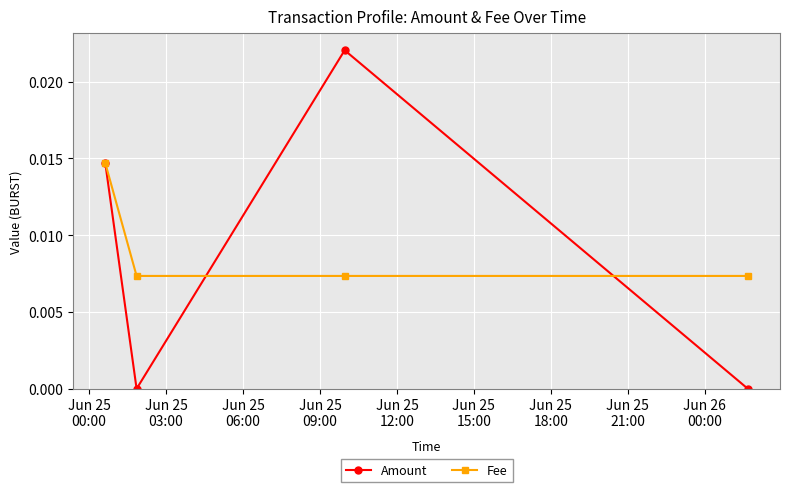

Which series has the largest range (max minus min)?

Amount